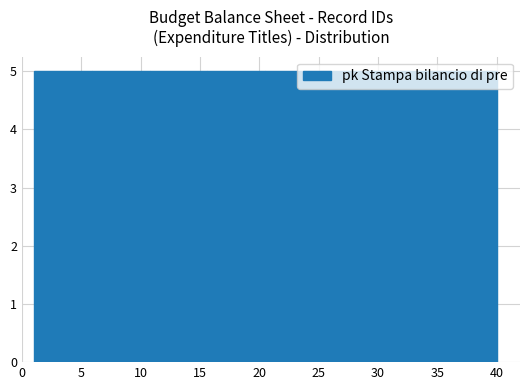

Reading left to right, list every bar in this chart as the range it spans on the x-axis followed by its height. Neither the bar edges nor the heights are printed on the chart, so give them approximately, as read against the axes.

1.0 to 6.0: 5
6.0 to 11.0: 5
11.0 to 15.5: 5
15.5 to 20.5: 5
20.5 to 25.5: 5
25.5 to 30.5: 5
30.5 to 35.0: 5
35.0 to 40.0: 5